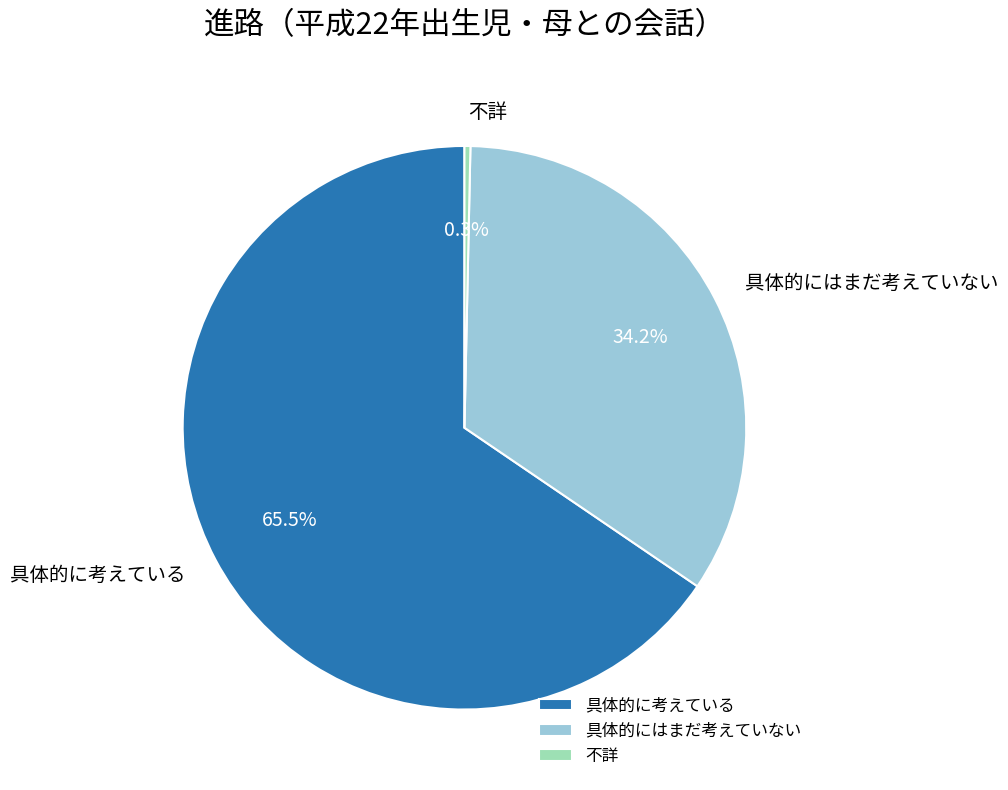

To the nearest percent, what is the combined percentage of 不詳 and 具体的に考えている?

66%